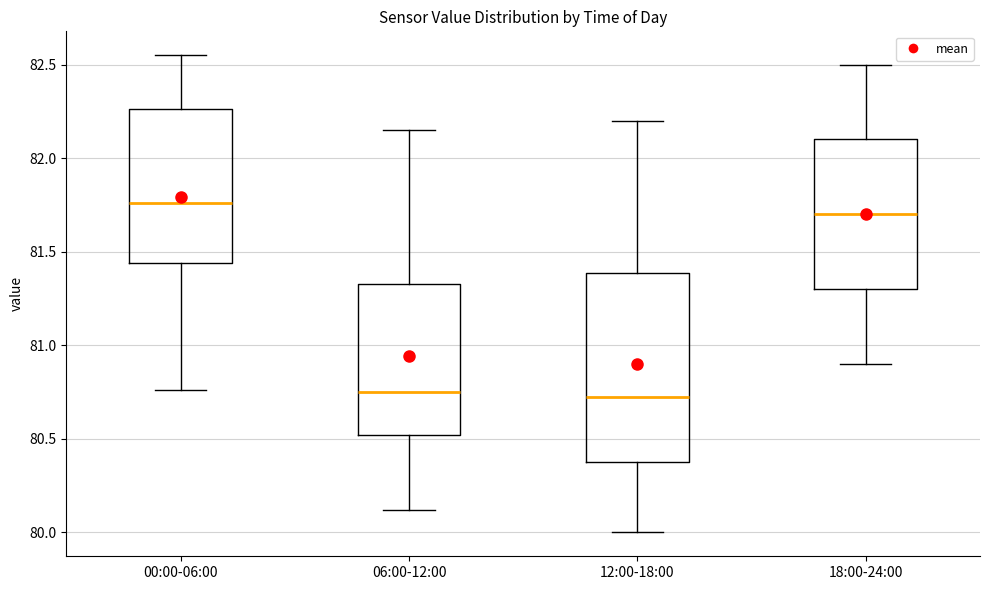

Where does the upper whisker of the box for 12:00-18:00 end on the y-axis? The values are not printed on the chart, so give them approximately, as read against the axis.

82.20